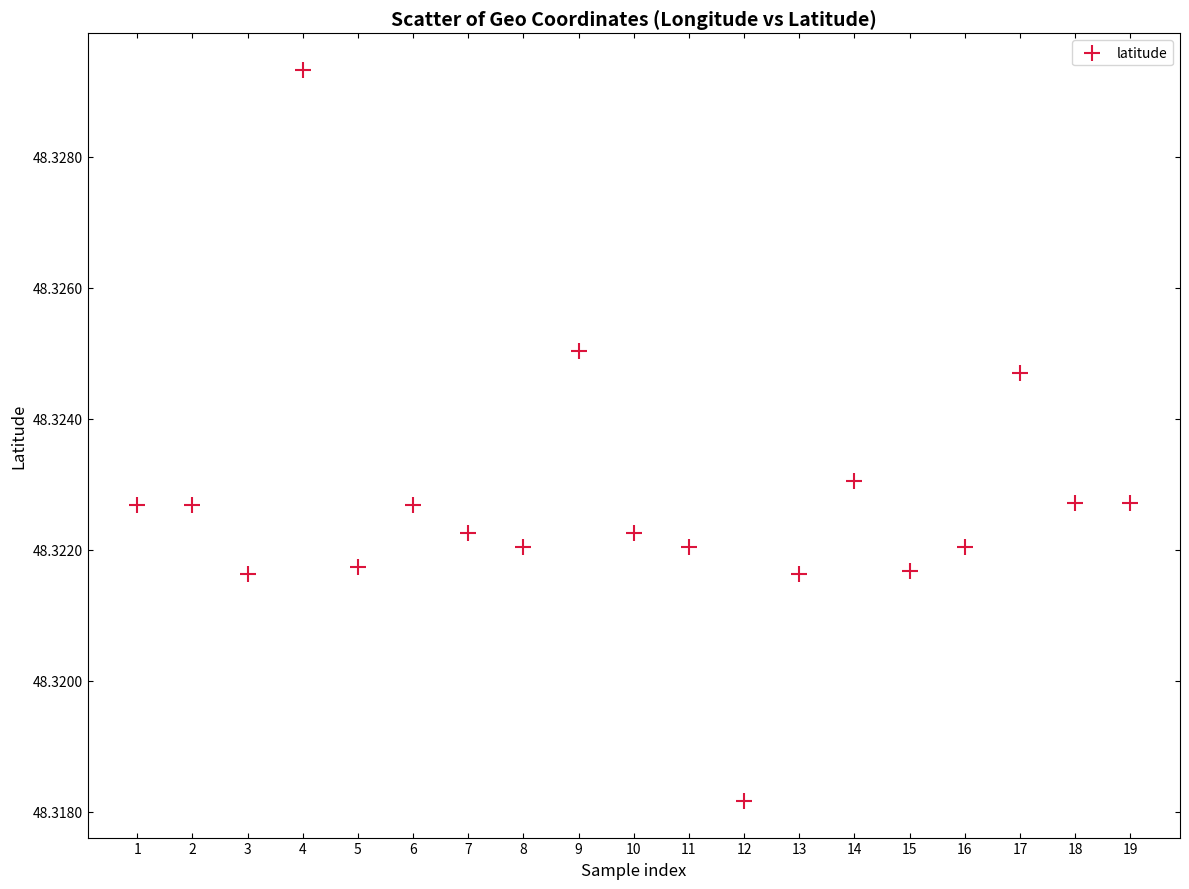

What is the range of X values (max minus min)?

18.0